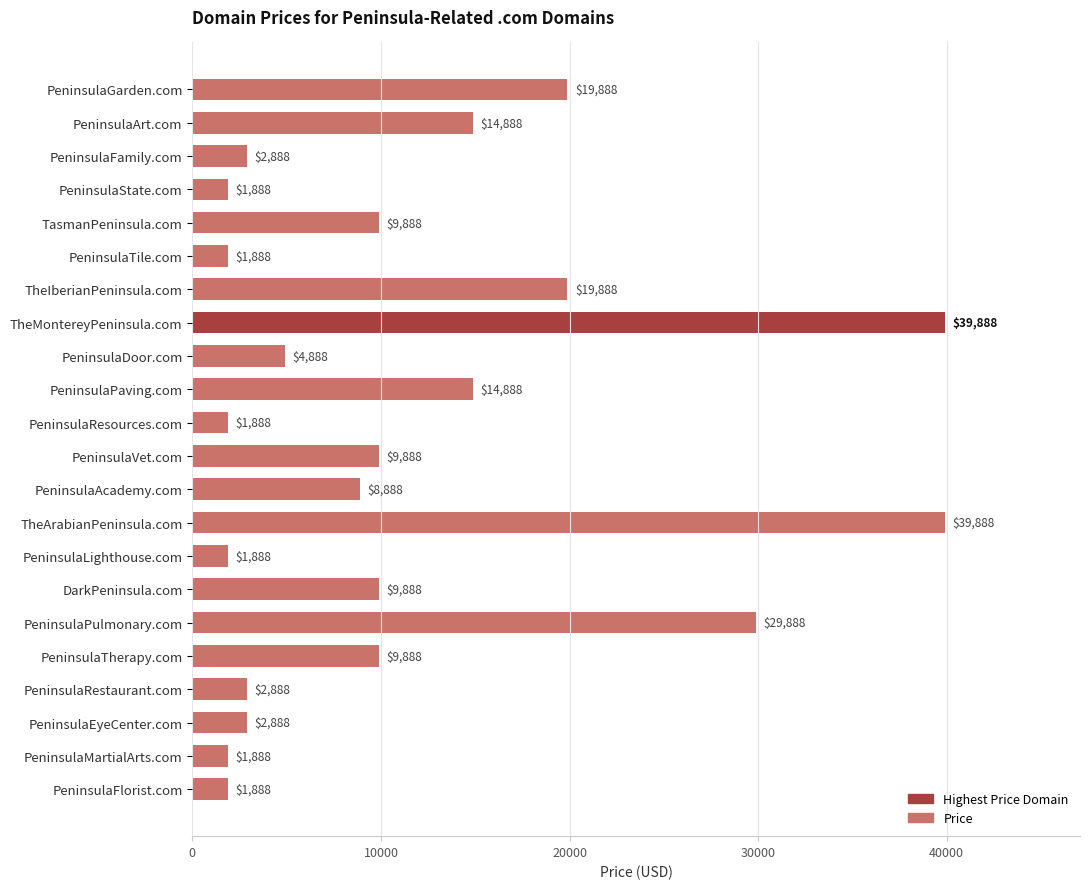

Reading bottom to top, what are all the values shown in this chart?

1888	1888	2888	2888	9888	29888	9888	1888	39888	8888	9888	1888	14888	4888	39888	19888	1888	9888	1888	2888	14888	19888